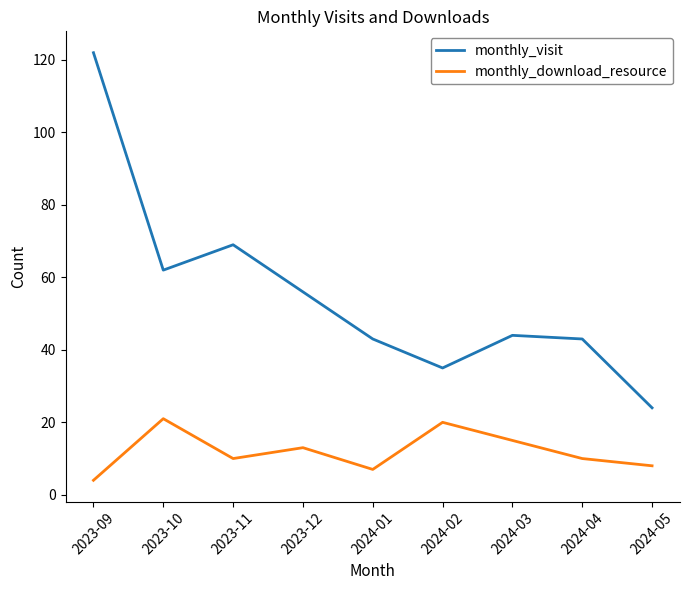

What is the difference between the maximum and minimum values in the monthly_visit series?

98